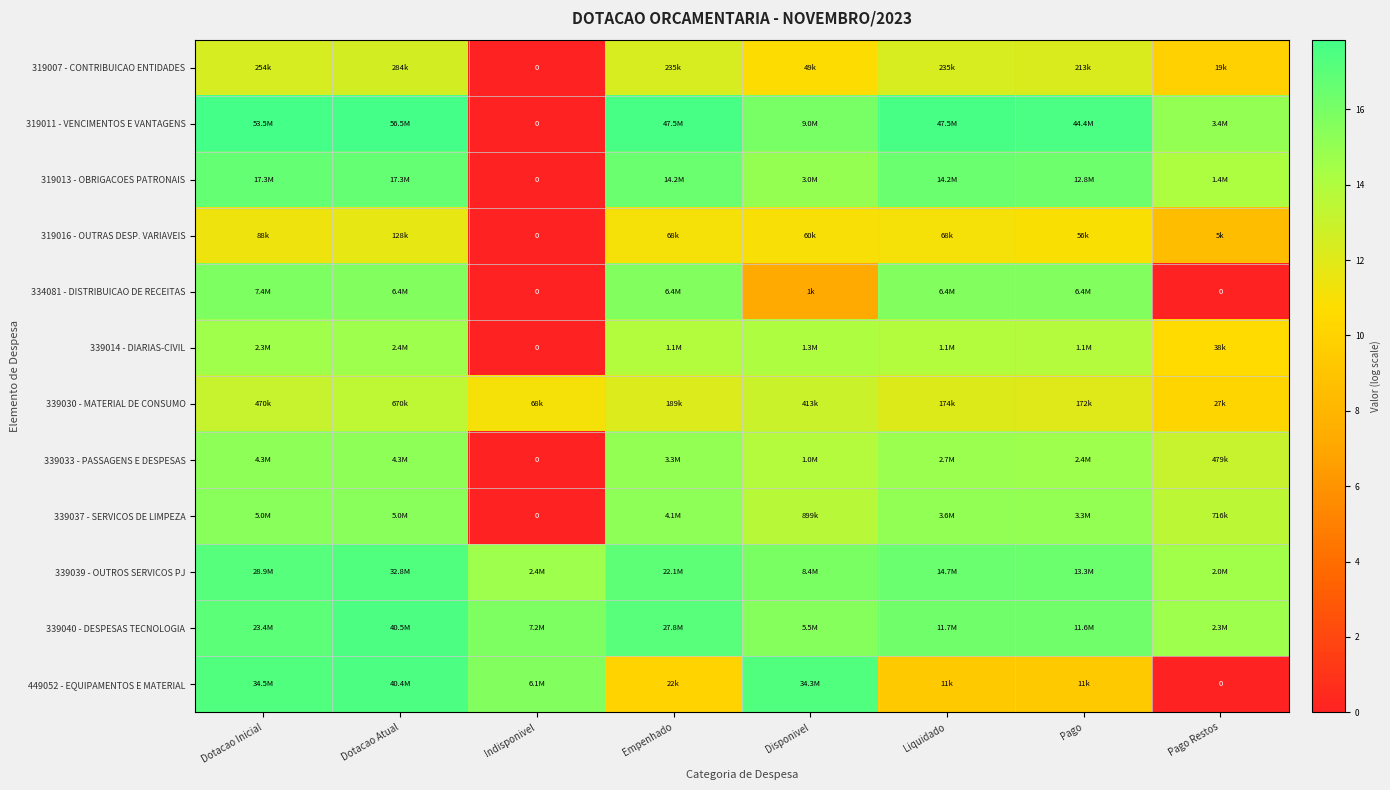

How many values in the 319011 - VENCIMENTOS E VANTAGENS series are below 17?

3